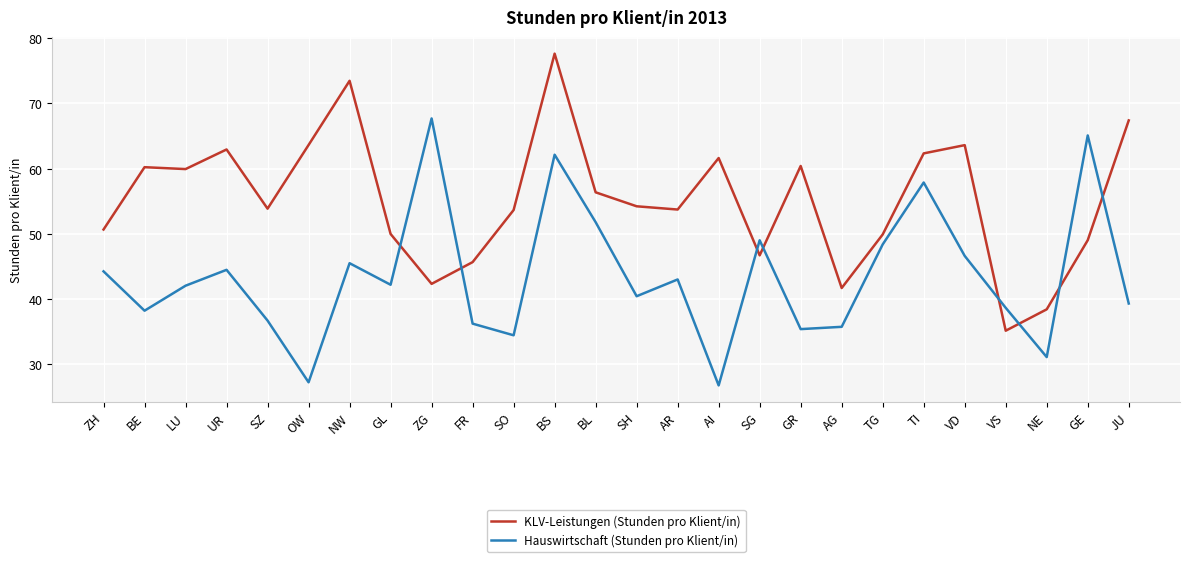

True or false: KLV-Leistungen (Stunden pro Klient/in) and Hauswirtschaft (Stunden pro Klient/in) intersect in this chart.

True